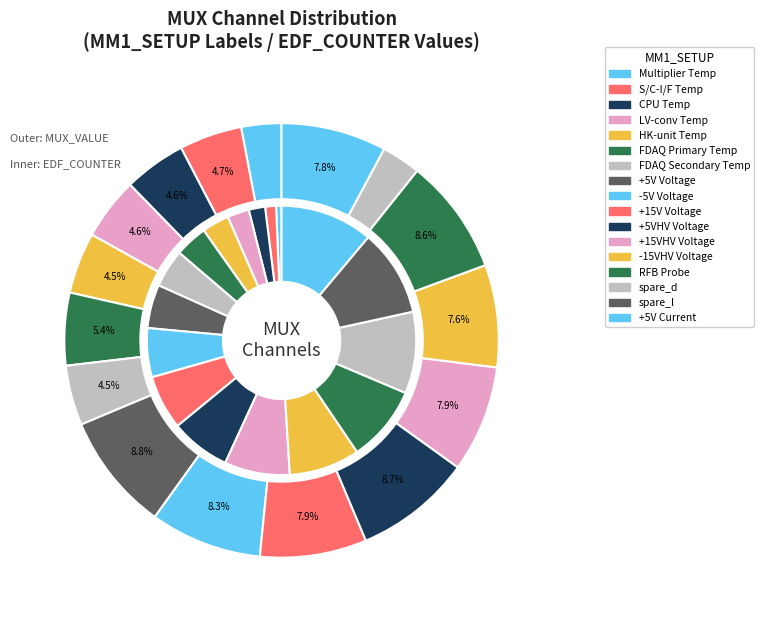

How many segments does this pie chart have?

17